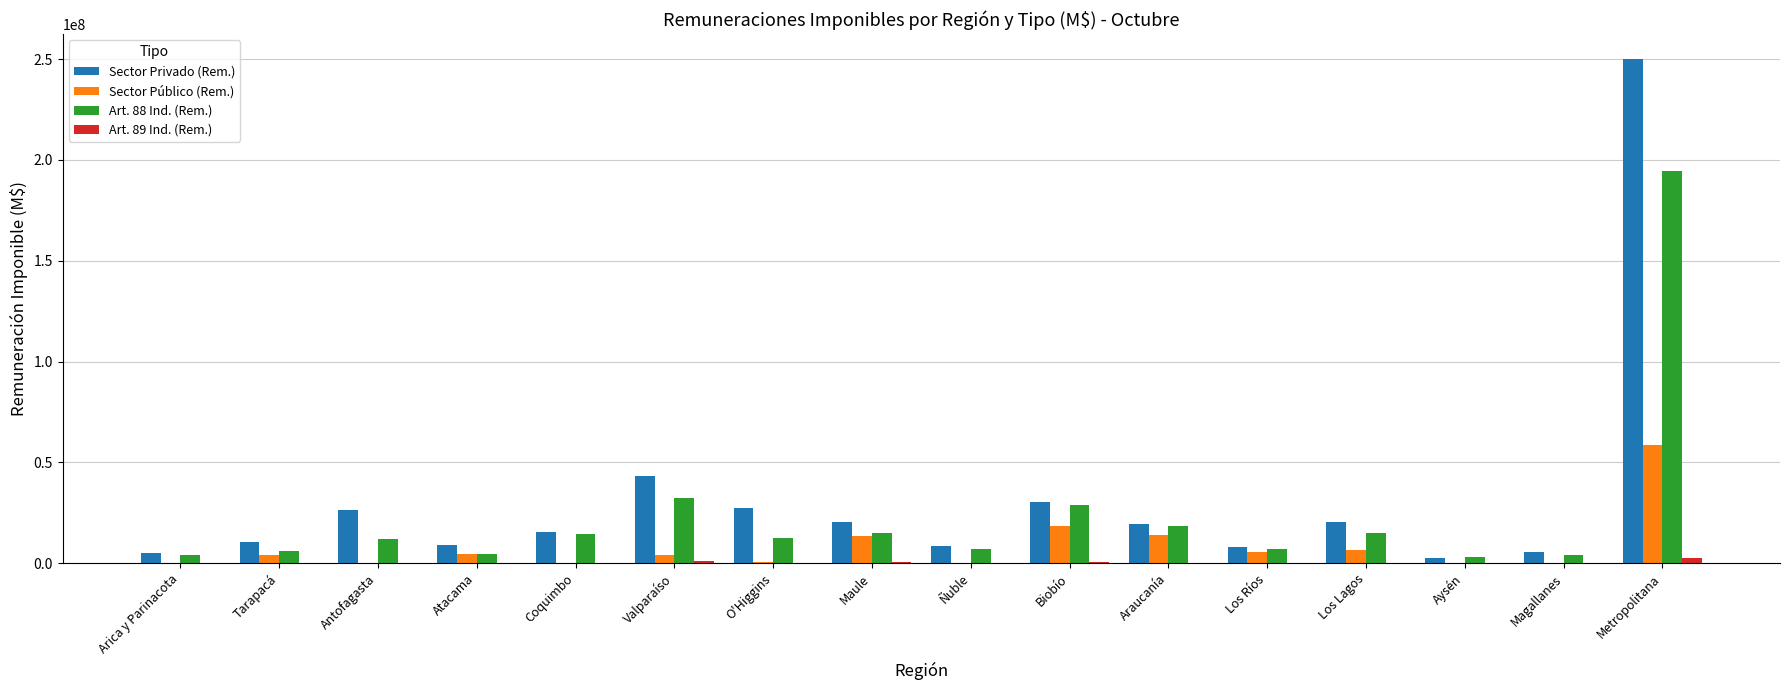

At which category is the sum across all series the highest?

Metropolitana